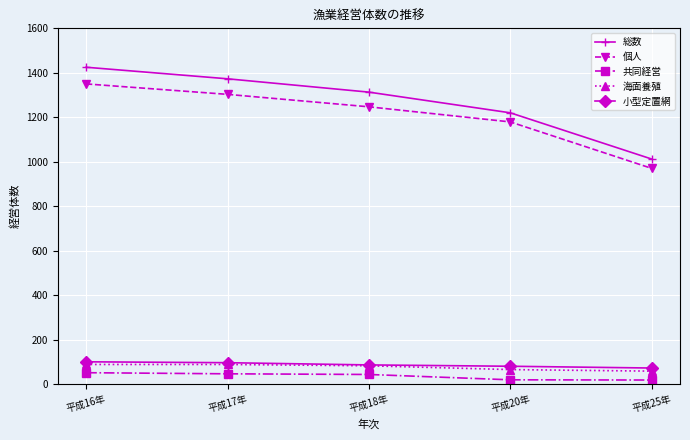

What is the total value across all series at 平成25年?

2130